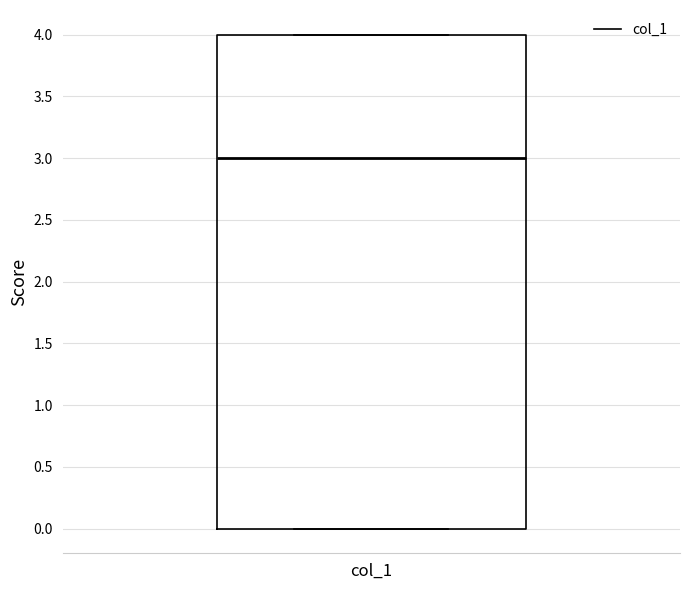

Where does the median line of the box for col_1 sit on the y-axis? The values are not printed on the chart, so give them approximately, as read against the axis.

3